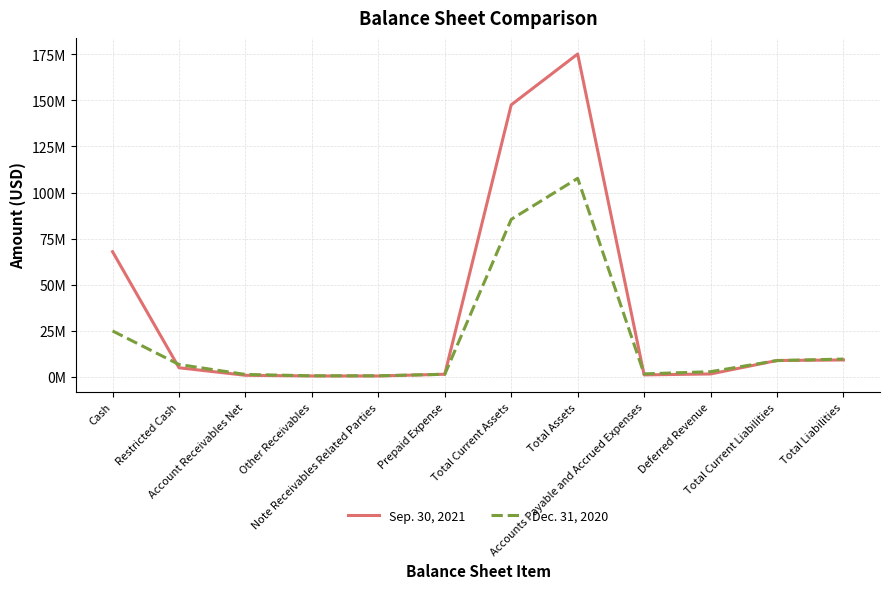

Is the value of Sep. 30, 2021 at Total Current Assets greater than the value of Dec. 31, 2020 at Prepaid Expense?

Yes